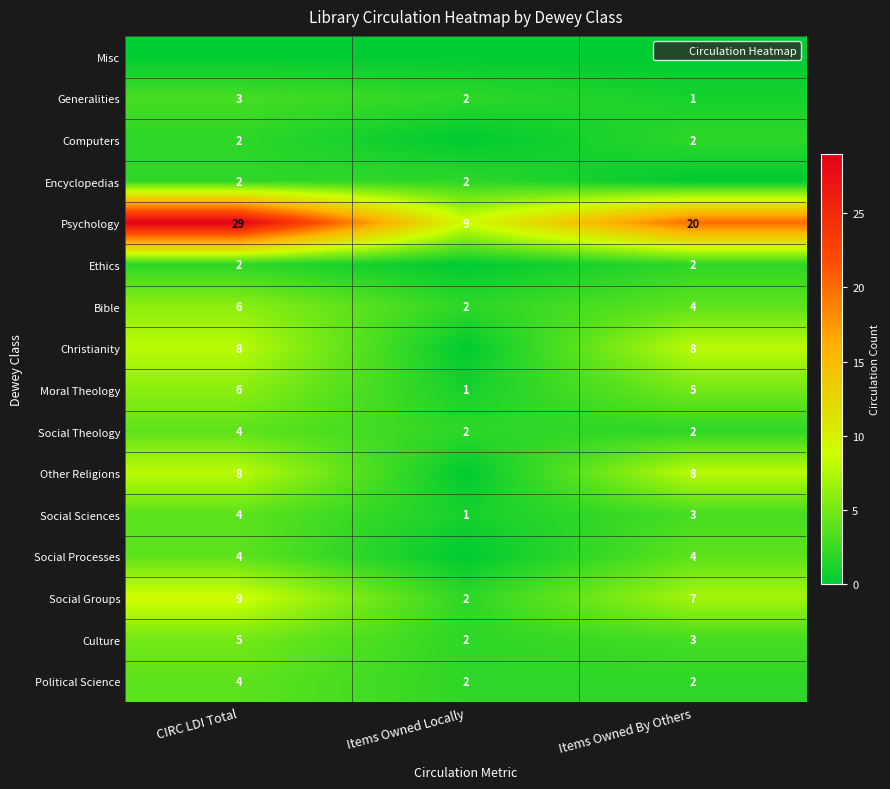

Where is Computers nearest to the value 1?

CIRC LDI Total